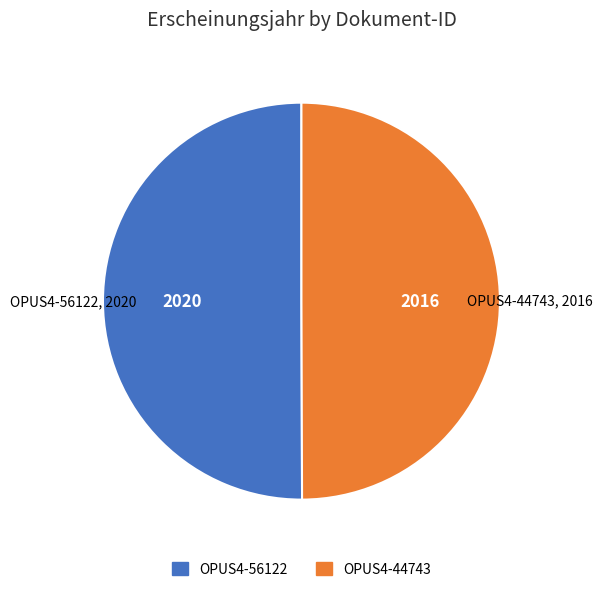

Count the number of slices in the pie.

2